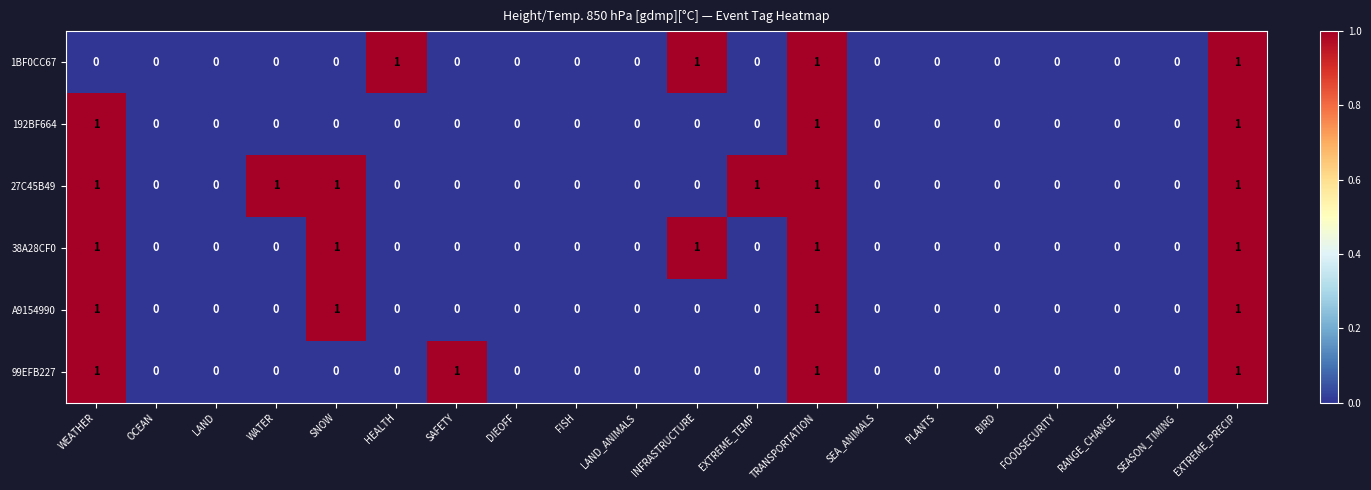

The A9154990 series shows 0 at RANGE_CHANGE. True or false?

True